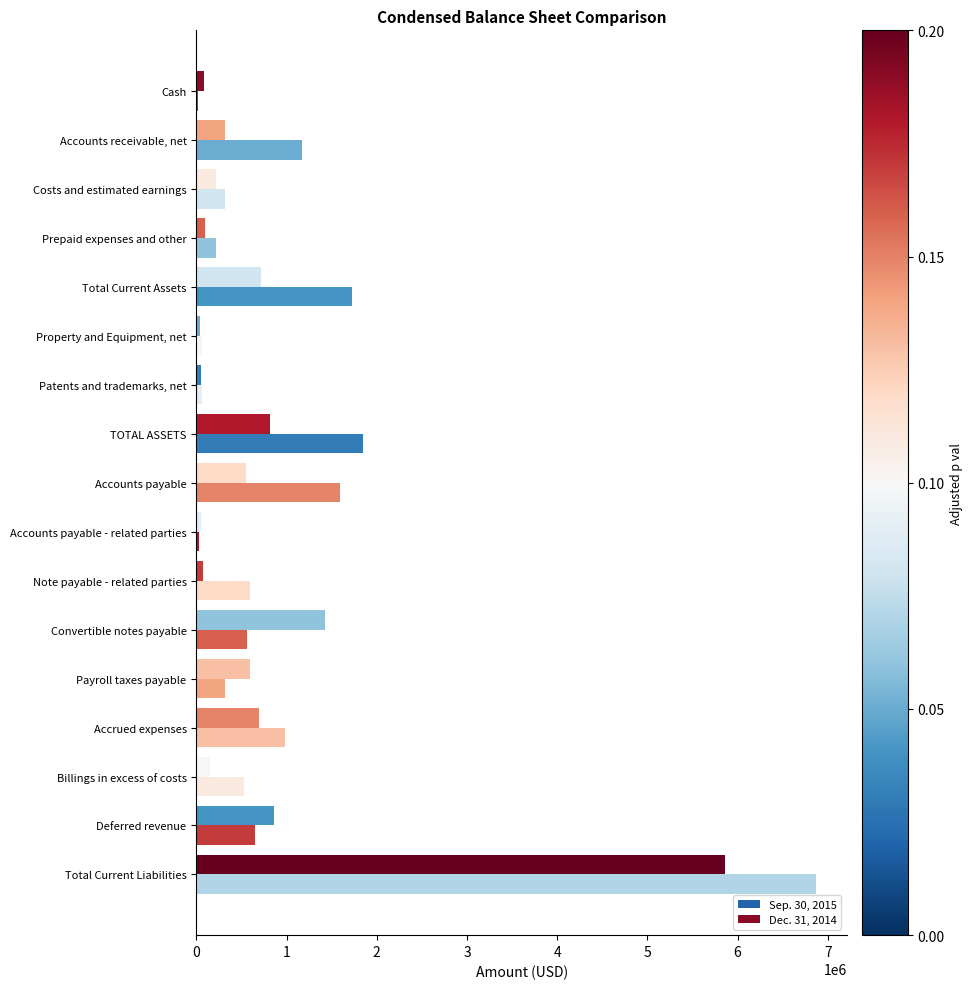

Count the number of data series in this chart.

2